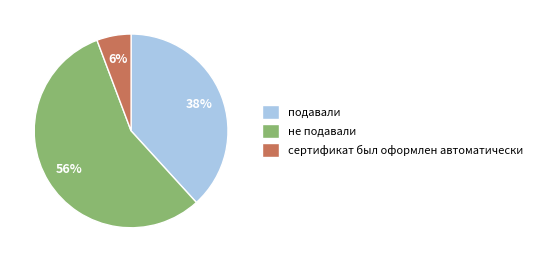

To the nearest percent, what is the combined percentage of сертификат был оформлен автоматически and подавали?

44%